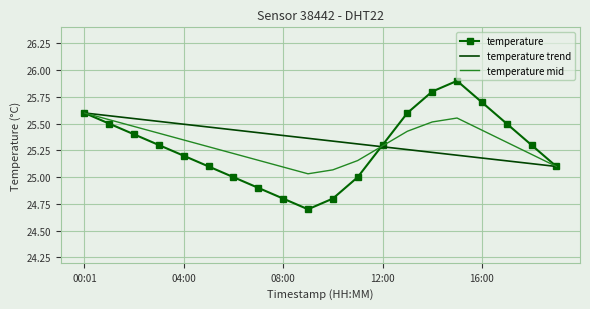

Which series has the widest spread of values?

temperature